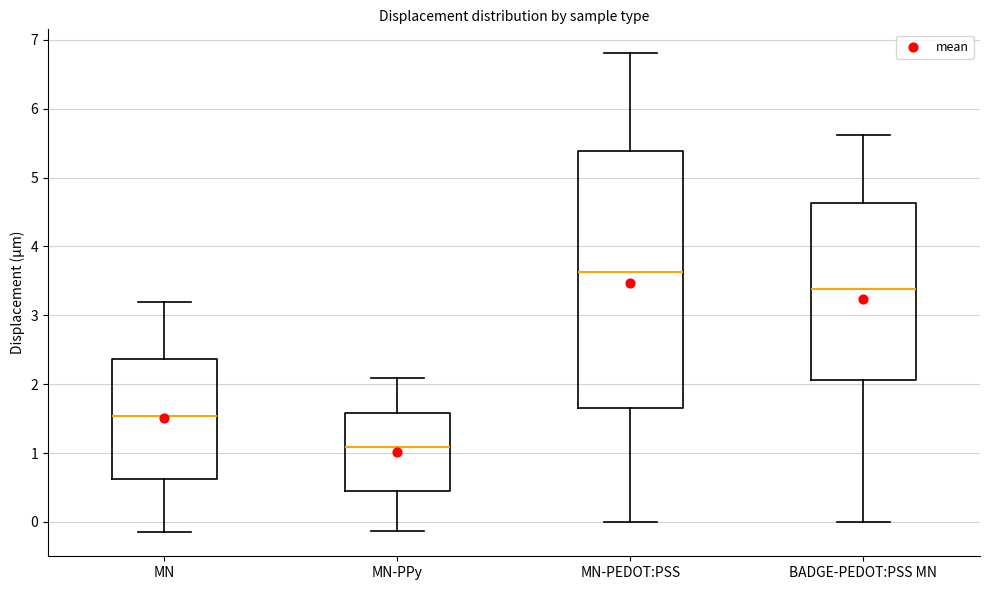

Which box's median line is the highest?

MN-PEDOT:PSS